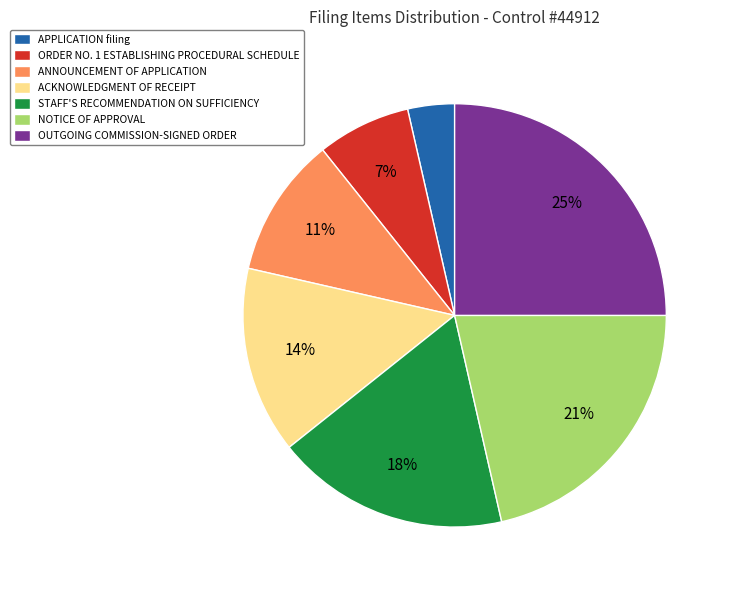

To the nearest percent, what portion does STAFF'S RECOMMENDATION ON SUFFICIENCY represent?

18%